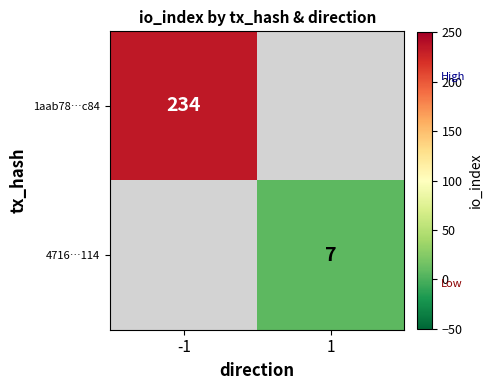

Which category has the highest value across all series?

-1